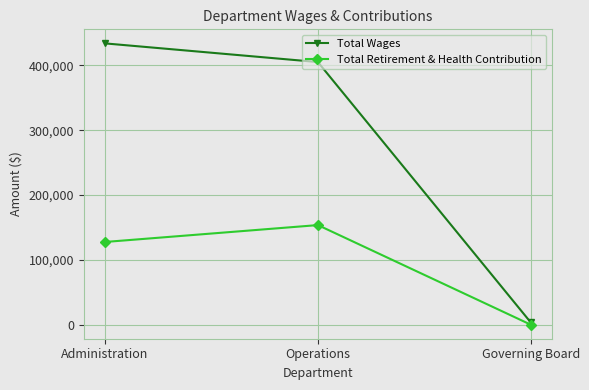

The Total Retirement & Health Contribution series shows 127596 at Administration. True or false?

True